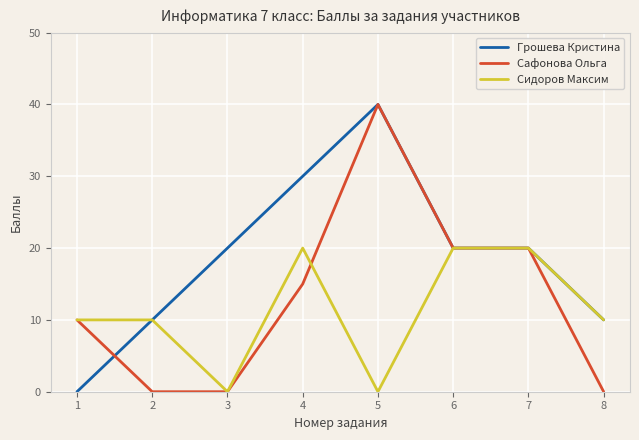

List the series in order of their overall mean, highest first.

Грошева Кристина, Сафонова Ольга, Сидоров Максим